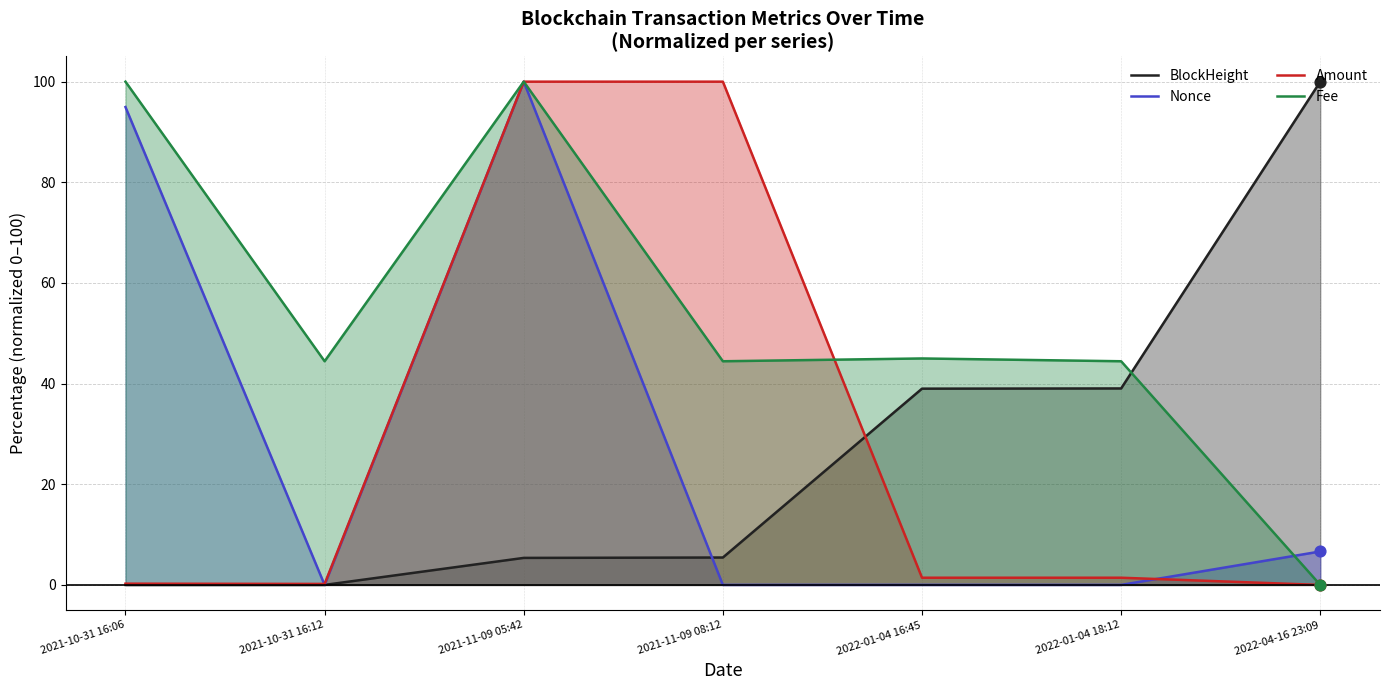

Which series has the largest total across all categories?

Fee